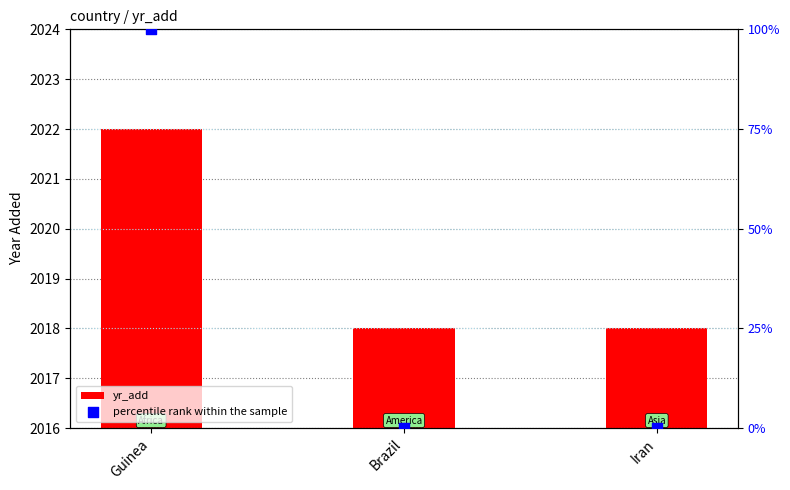

Is the value of yr_add at Guinea greater than the value of percentile rank within the sample at Guinea?

Yes